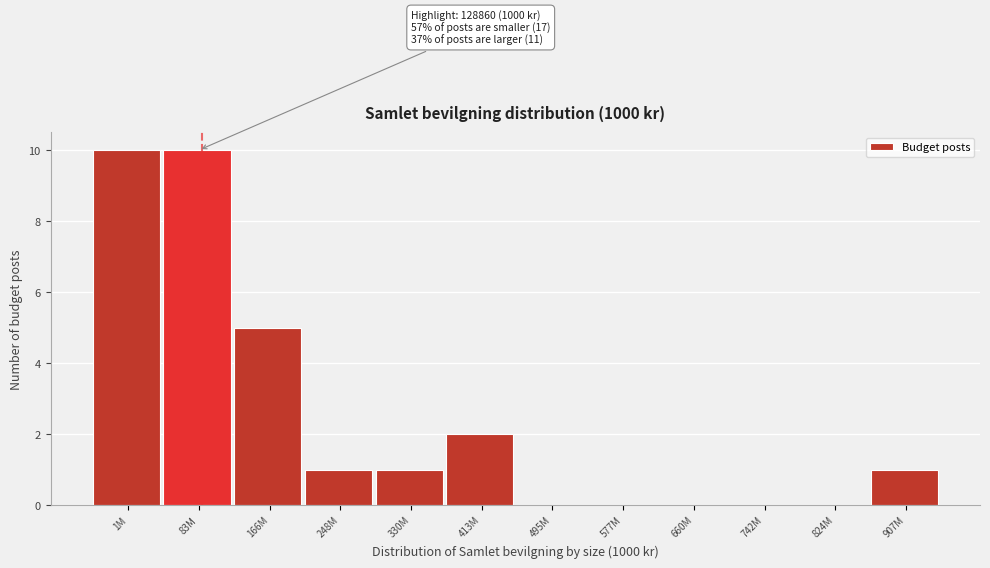

Reading right to left, list all the values displayed in this chart.

907M=1	824M=0	742M=0	660M=0	577M=0	495M=0	413M=2	330M=1	248M=1	166M=5	83M=10	1M=10